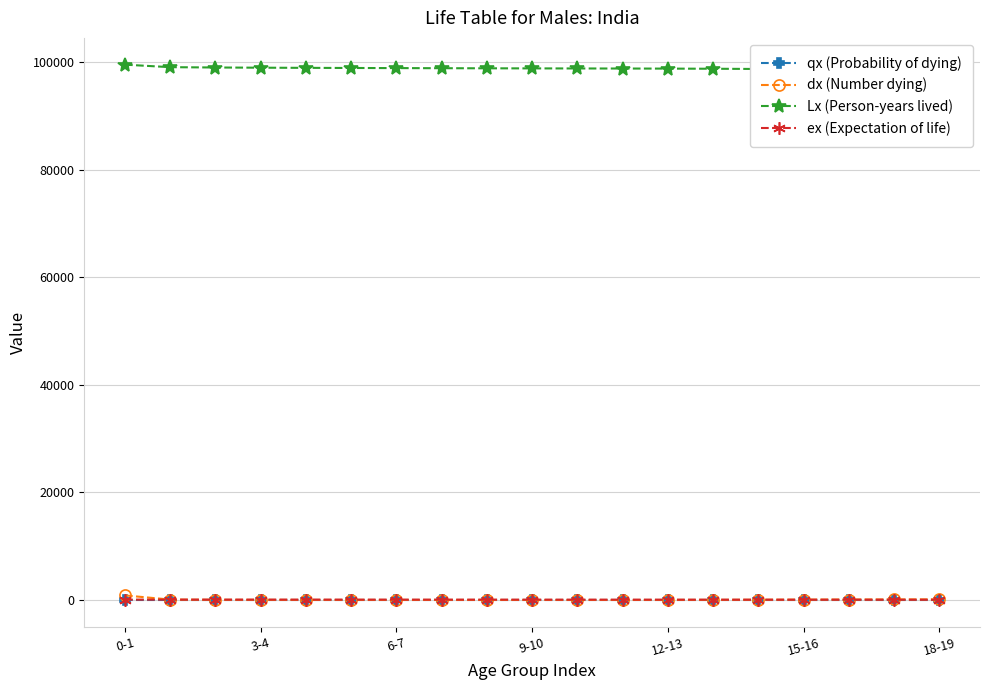

True or false: Lx (Person-years lived) has a value of 98769.1 at 14.

True